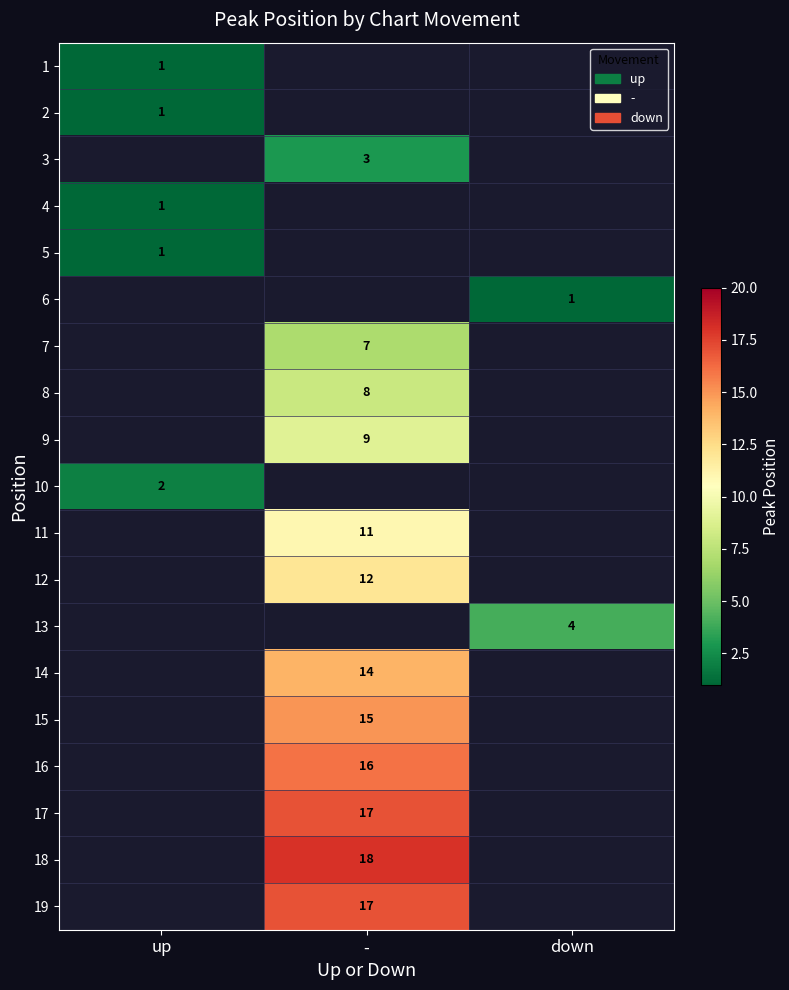

What is the maximum value shown in the chart?

18.0